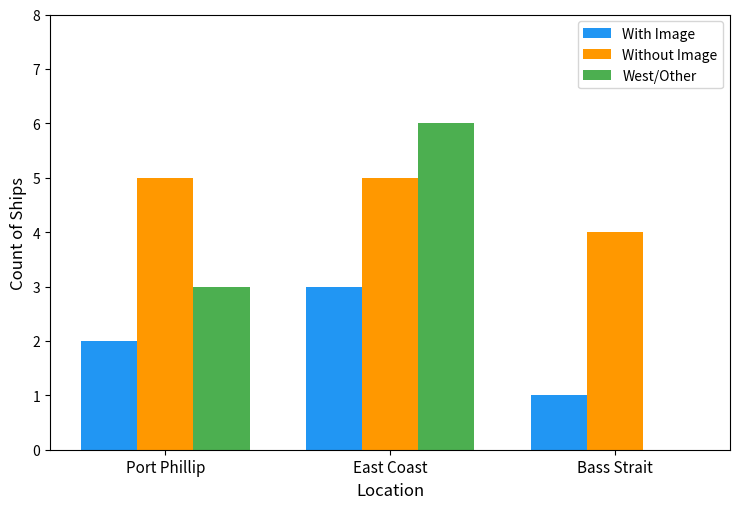

Is the value of With Image at Port Phillip greater than the value of West/Other at Bass Strait?

Yes